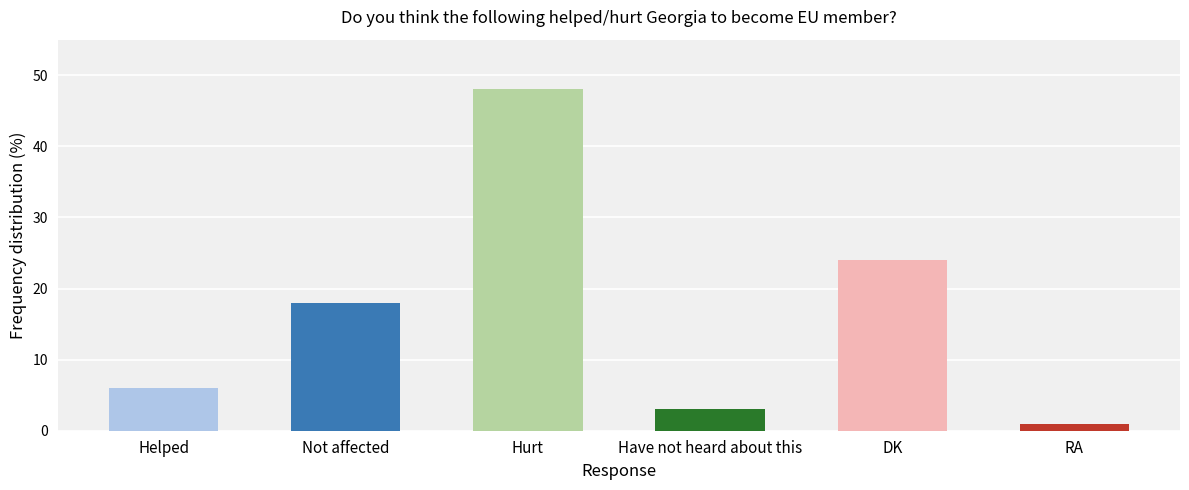

Count the number of categories in the chart.

6